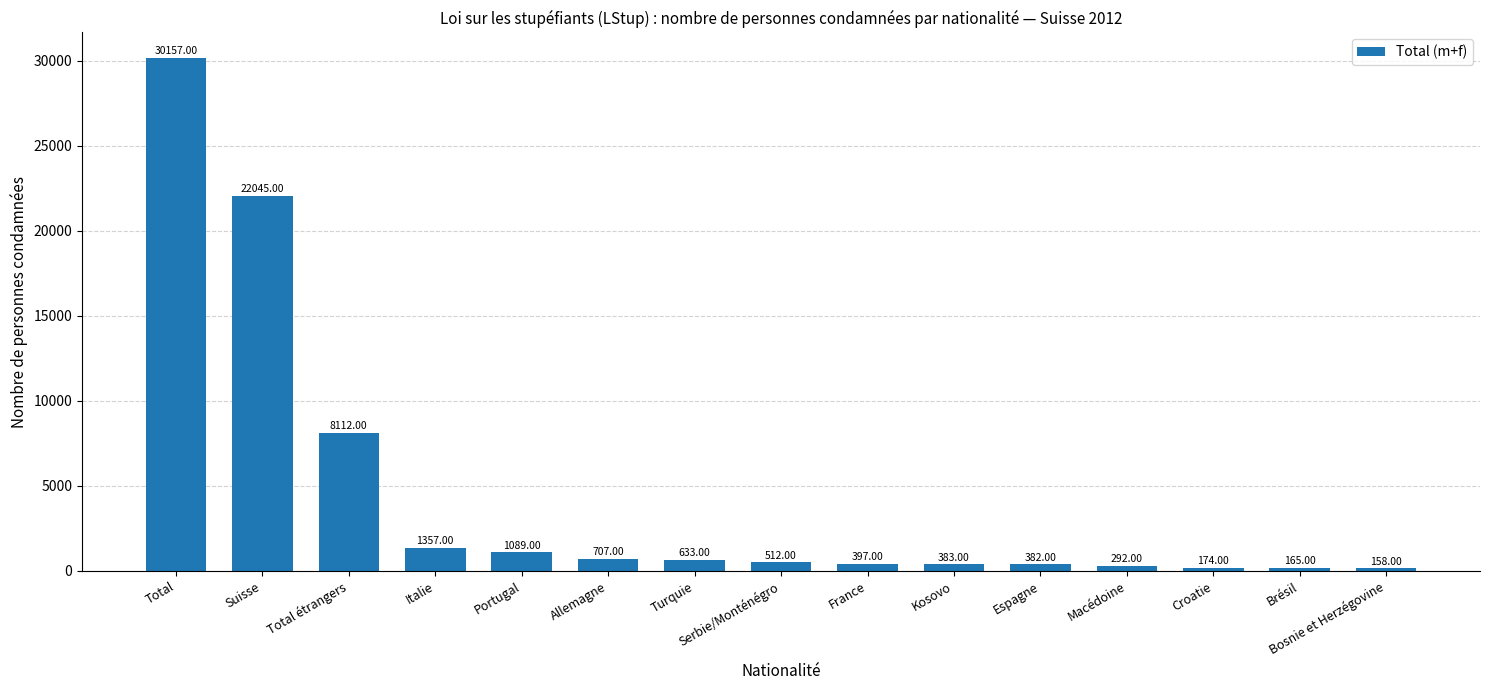

Reading right to left, what are all the values shown in this chart?

158	165	174	292	382	383	397	512	633	707	1089	1357	8112	22045	30157